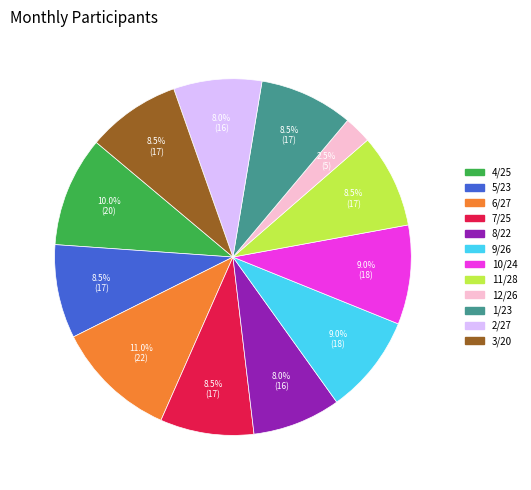

Does 2/27 account for over 50% of the chart?

No